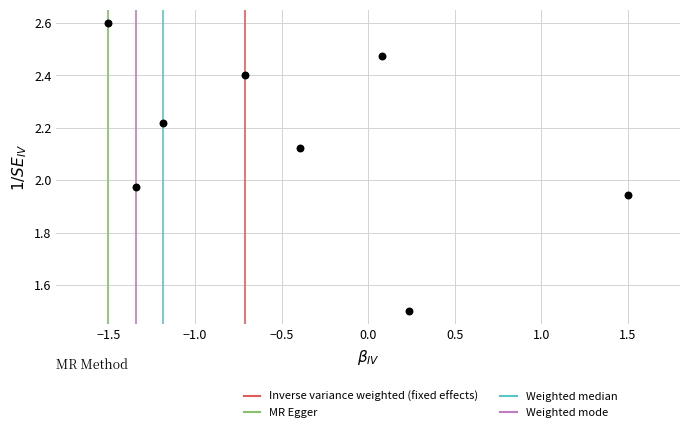

What is the range of Y values (max minus min)?

1.1